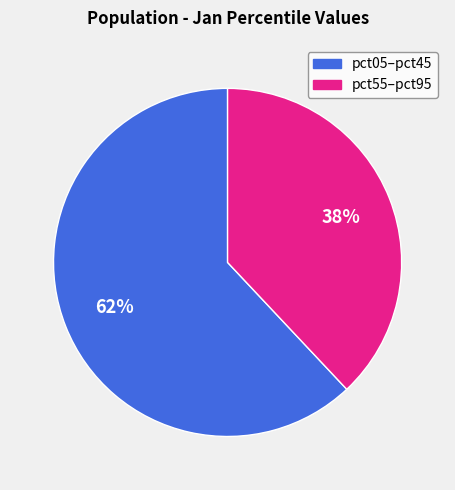

Is there any slice that represents more than half of the pie?

Yes